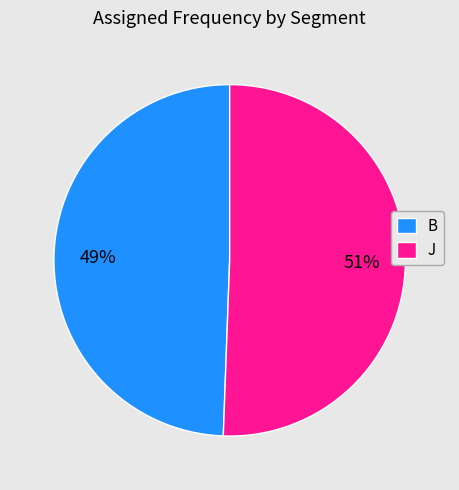

What is the largest slice in the pie chart?

J